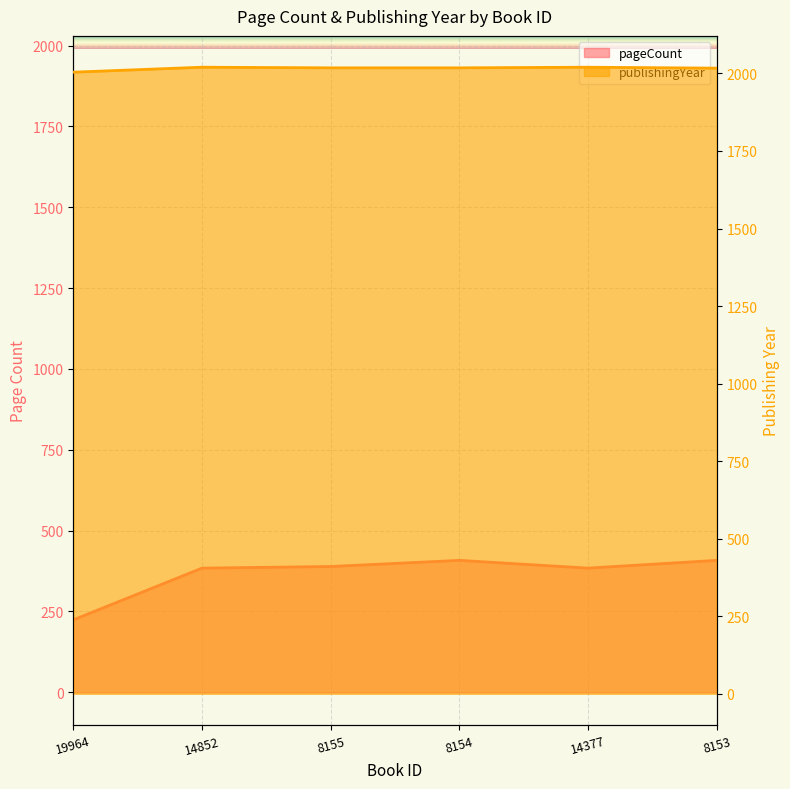

What is the label of the 1st point from the right?

8153